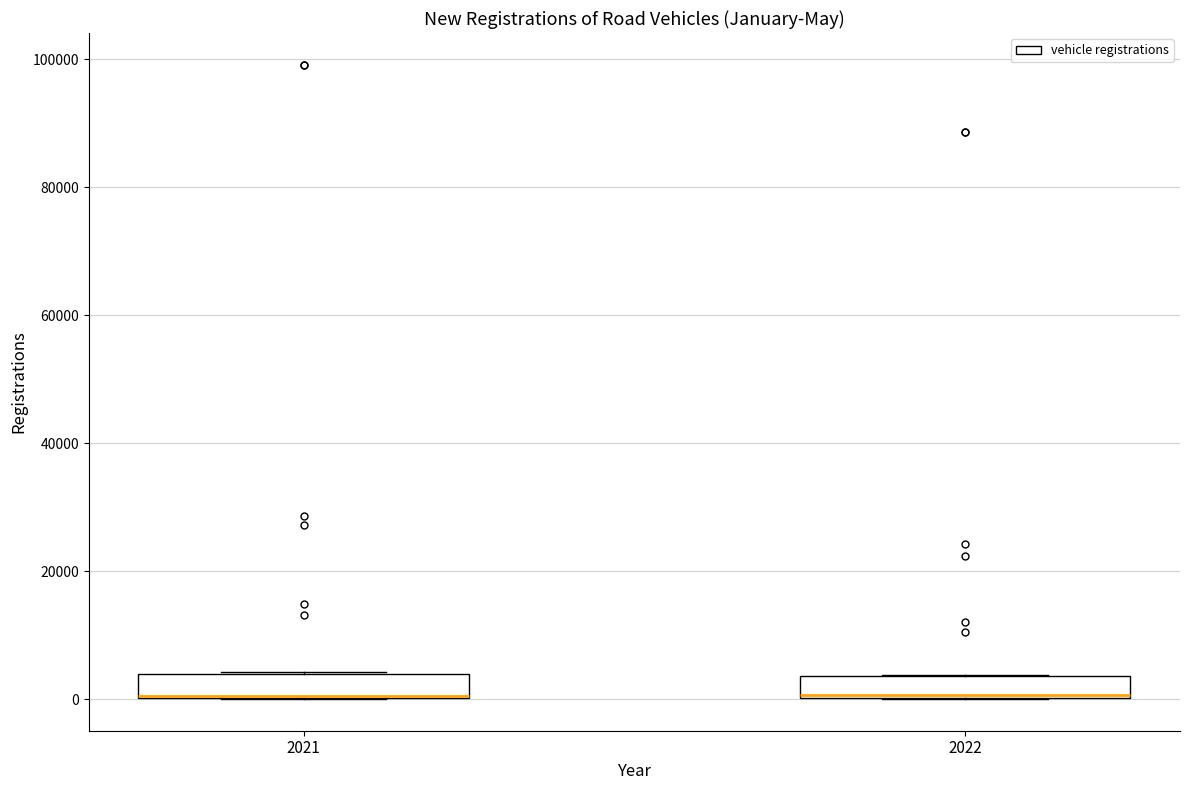

Reading left to right, transcribe this box plot: for each box, give where its median line is, the range the box spans, and where its two whiskers end, as read against the y-axis. The values are not printed on the chart, so give them approximately, as read against the axis.

2021: median 0 (drawn on the box's lower edge), box 0 to 4000, whiskers 0 to 4000
2022: median 0, box 0 to 4000, whiskers 0 to 4000